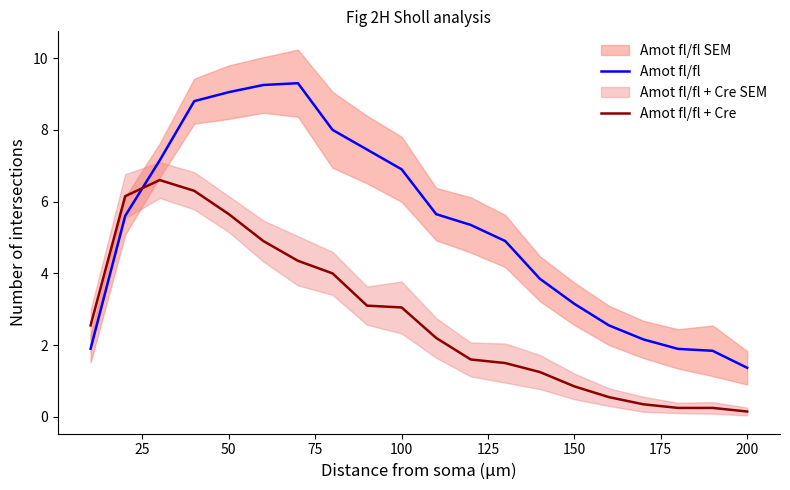

At which label does Amot fl/fl reach its minimum?

200